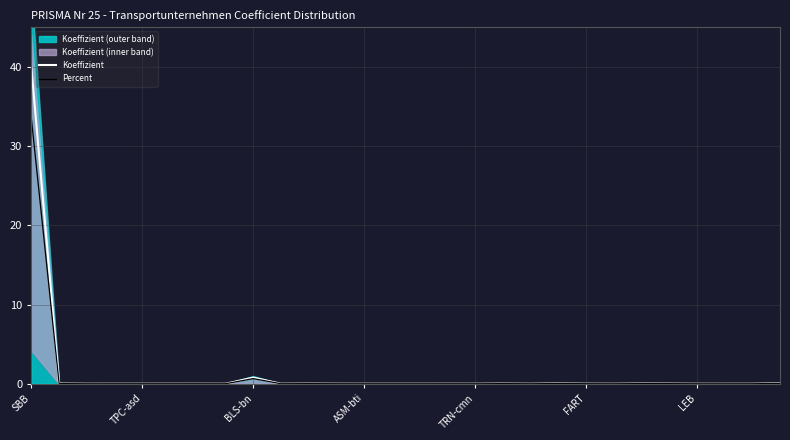

What is the highest value of the Koeffizient series?

39.9